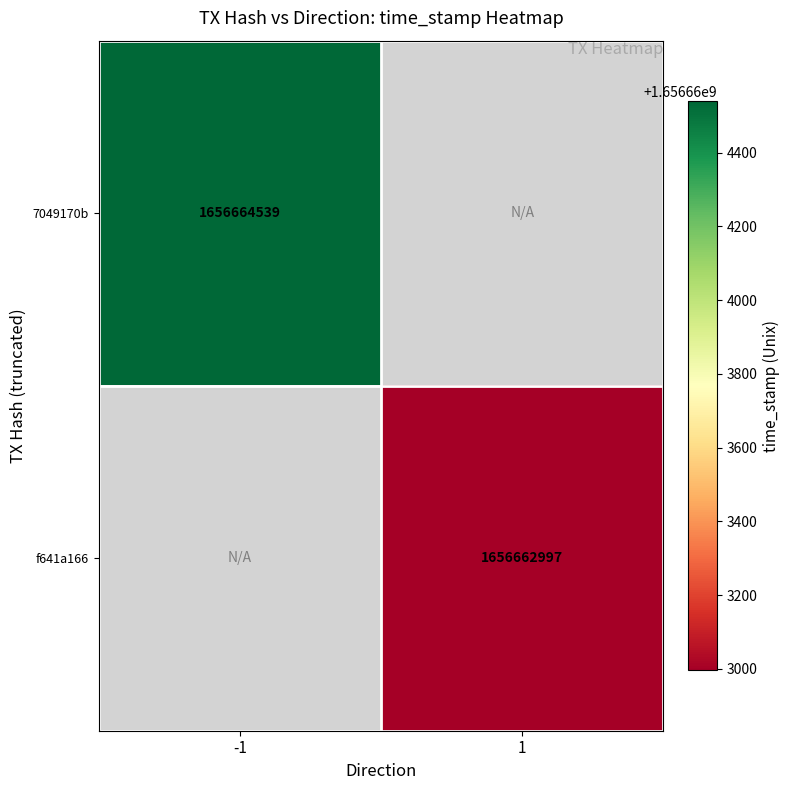

Reading left to right, transcribe all the data shown in this chart.

7049170b: -1	1656664539
f641a166: 1	1656662997